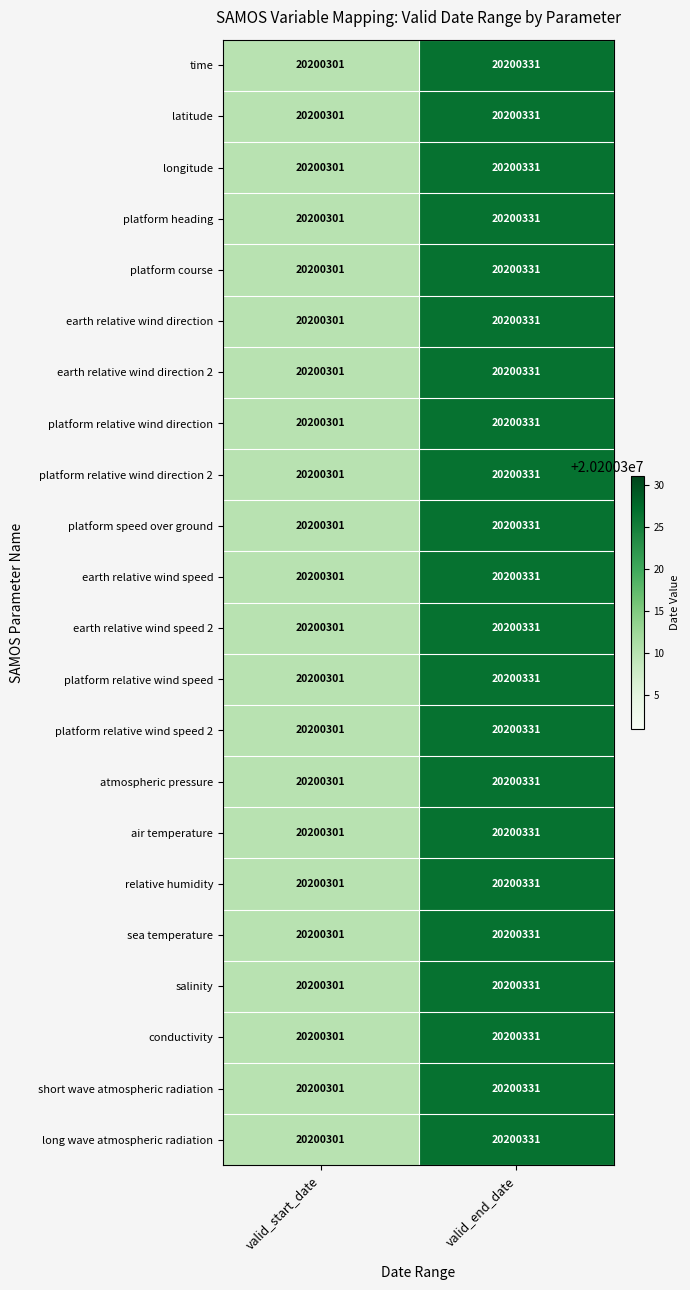

At which category does the chart reach its minimum across all series?

valid_start_date